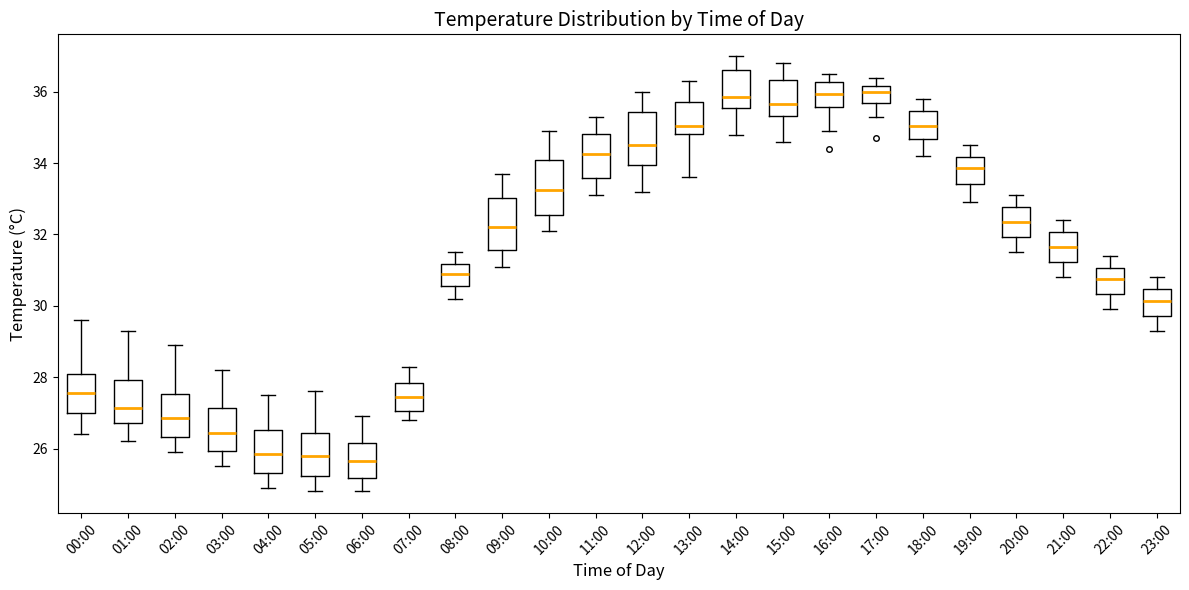

Reading left to right, read every box against the y-axis: the position of its median line, the range the box covers, and the ends of its whiskers. The values are not printed on the chart, so give them approximately, as read against the axis.

00:00: median 27.6, box 27.0 to 28.2, whiskers 26.4 to 29.6
01:00: median 27.2, box 26.8 to 28.0, whiskers 26.2 to 29.4
02:00: median 26.8, box 26.4 to 27.6, whiskers 26.0 to 29.0
03:00: median 26.4, box 26.0 to 27.2, whiskers 25.6 to 28.2
04:00: median 25.8, box 25.4 to 26.6, whiskers 25.0 to 27.6
05:00: median 25.8, box 25.2 to 26.4, whiskers 24.8 to 27.6
06:00: median 25.6, box 25.2 to 26.2, whiskers 24.8 to 27.0
07:00: median 27.4, box 27.0 to 27.8, whiskers 26.8 to 28.4
08:00: median 31.0, box 30.6 to 31.2, whiskers 30.2 to 31.6
09:00: median 32.2, box 31.6 to 33.0, whiskers 31.2 to 33.8
10:00: median 33.2, box 32.6 to 34.2, whiskers 32.2 to 35.0
11:00: median 34.2, box 33.6 to 34.8, whiskers 33.2 to 35.4
12:00: median 34.6, box 34.0 to 35.4, whiskers 33.2 to 36.0
13:00: median 35.0, box 34.8 to 35.8, whiskers 33.6 to 36.4
14:00: median 35.8, box 35.6 to 36.6, whiskers 34.8 to 37.0
15:00: median 35.6, box 35.4 to 36.4, whiskers 34.6 to 36.8
16:00: median 36.0, box 35.6 to 36.2, whiskers 35.0 to 36.6
17:00: median 36.0, box 35.6 to 36.2, whiskers 35.4 to 36.4
18:00: median 35.0, box 34.6 to 35.4, whiskers 34.2 to 35.8
19:00: median 33.8, box 33.4 to 34.2, whiskers 33.0 to 34.6
20:00: median 32.4, box 32.0 to 32.8, whiskers 31.6 to 33.2
21:00: median 31.6, box 31.2 to 32.0, whiskers 30.8 to 32.4
22:00: median 30.8, box 30.4 to 31.0, whiskers 30.0 to 31.4
23:00: median 30.2, box 29.8 to 30.4, whiskers 29.4 to 30.8